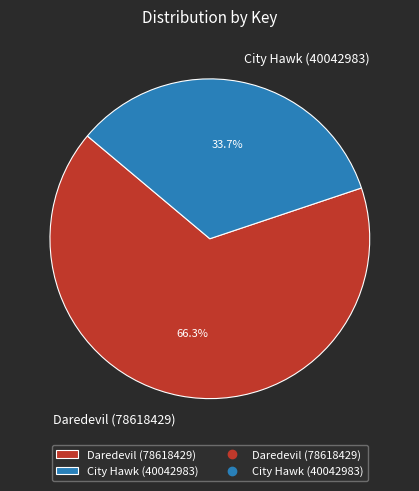

What is the ratio of the value at City Hawk (40042983) to the value at Daredevil (78618429)?

0.5